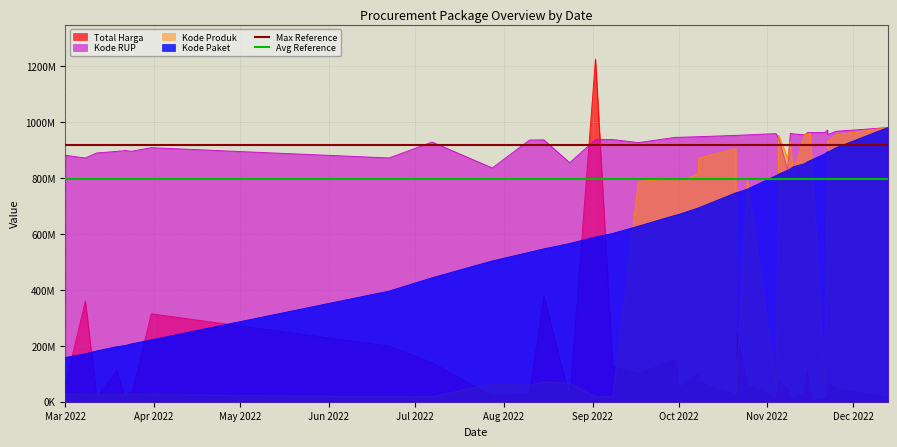

What value does the Max Reference series have at Apr 2022?

918511500